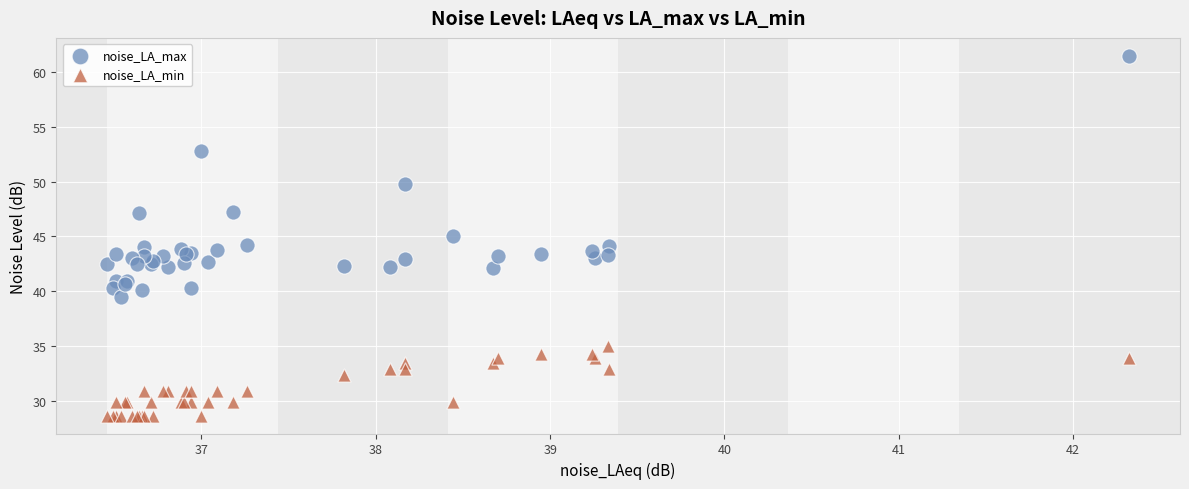

Which series contains the lowest Y value?

noise_LA_min